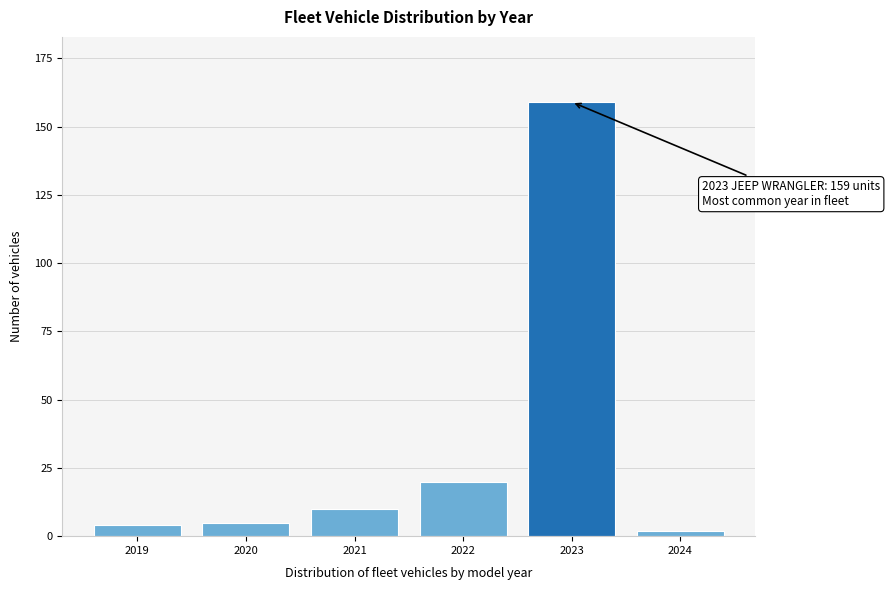

Reading left to right, extract all data points from this chart.

4	5	10	20	159	2